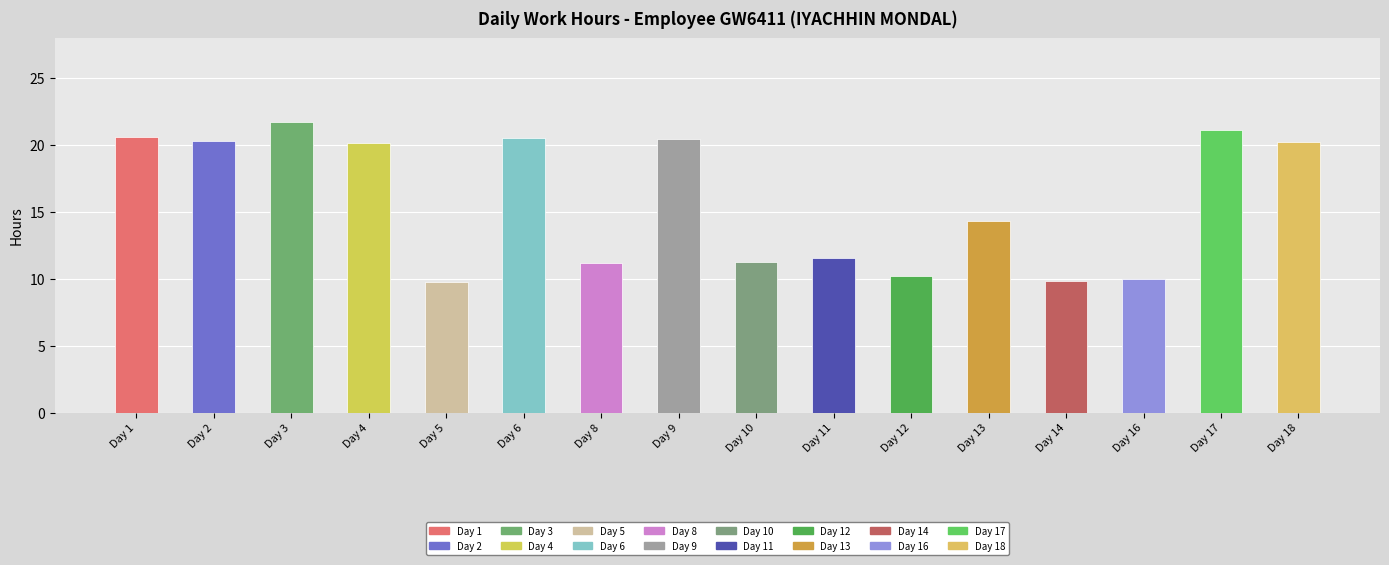

What is the difference between the maximum and second lowest values?

11.8